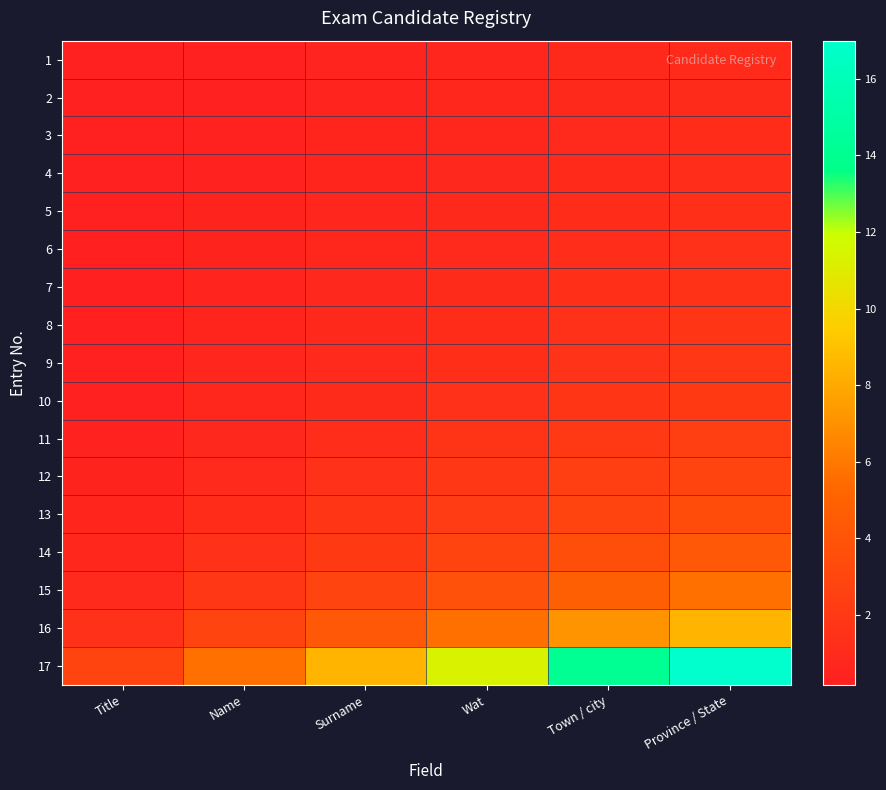

Reading left to right, extract all data points from this chart.

1: Title=0.2	Name=0.3	Surname=0.5	Wat=0.7	Town / city=0.8	Province / State=1.0
2: Title=0.2	Name=0.4	Surname=0.5	Wat=0.7	Town / city=0.9	Province / State=1.1
3: Title=0.2	Name=0.4	Surname=0.6	Wat=0.8	Town / city=0.9	Province / State=1.1
4: Title=0.2	Name=0.4	Surname=0.6	Wat=0.8	Town / city=1.0	Province / State=1.2
5: Title=0.2	Name=0.4	Surname=0.7	Wat=0.9	Town / city=1.1	Province / State=1.3
6: Title=0.2	Name=0.5	Surname=0.7	Wat=0.9	Town / city=1.2	Province / State=1.4
7: Title=0.3	Name=0.5	Surname=0.8	Wat=1.0	Town / city=1.3	Province / State=1.5
8: Title=0.3	Name=0.6	Surname=0.8	Wat=1.1	Town / city=1.4	Province / State=1.7
9: Title=0.3	Name=0.6	Surname=0.9	Wat=1.3	Town / city=1.6	Province / State=1.9
10: Title=0.4	Name=0.7	Surname=1.1	Wat=1.4	Town / city=1.8	Province / State=2.1
11: Title=0.4	Name=0.8	Surname=1.2	Wat=1.6	Town / city=2.0	Province / State=2.4
12: Title=0.5	Name=0.9	Surname=1.4	Wat=1.9	Town / city=2.4	Province / State=2.8
13: Title=0.6	Name=1.1	Surname=1.7	Wat=2.3	Town / city=2.8	Province / State=3.4
14: Title=0.7	Name=1.4	Surname=2.1	Wat=2.8	Town / city=3.5	Province / State=4.2
15: Title=0.9	Name=1.9	Surname=2.8	Wat=3.8	Town / city=4.7	Province / State=5.7
16: Title=1.4	Name=2.8	Surname=4.2	Wat=5.7	Town / city=7.1	Province / State=8.5
17: Title=2.8	Name=5.7	Surname=8.5	Wat=11.3	Town / city=14.2	Province / State=17.0